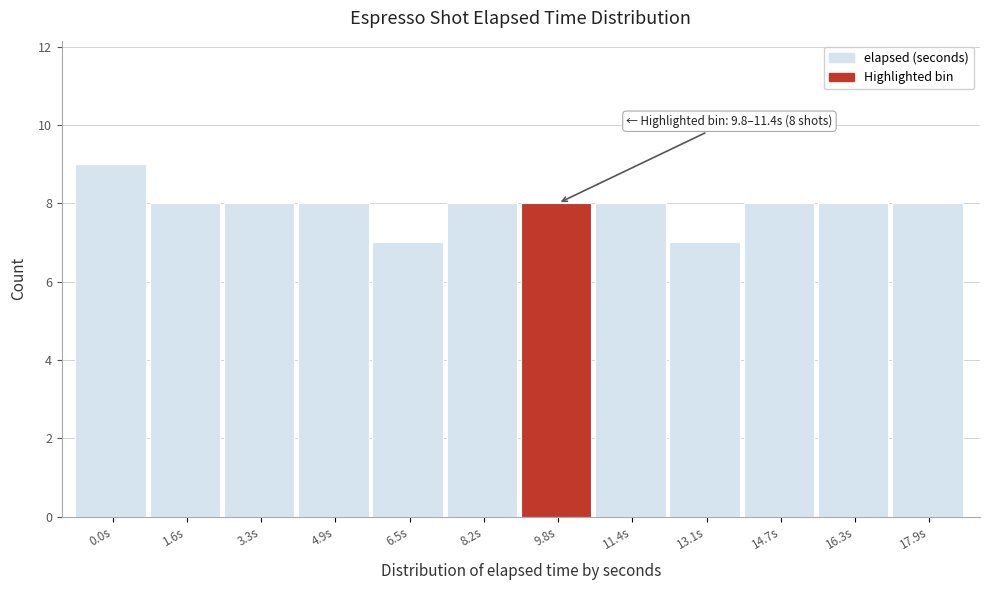

Reading left to right, transcribe all the data shown in this chart.

9	8	8	8	7	8	8	8	7	8	8	8